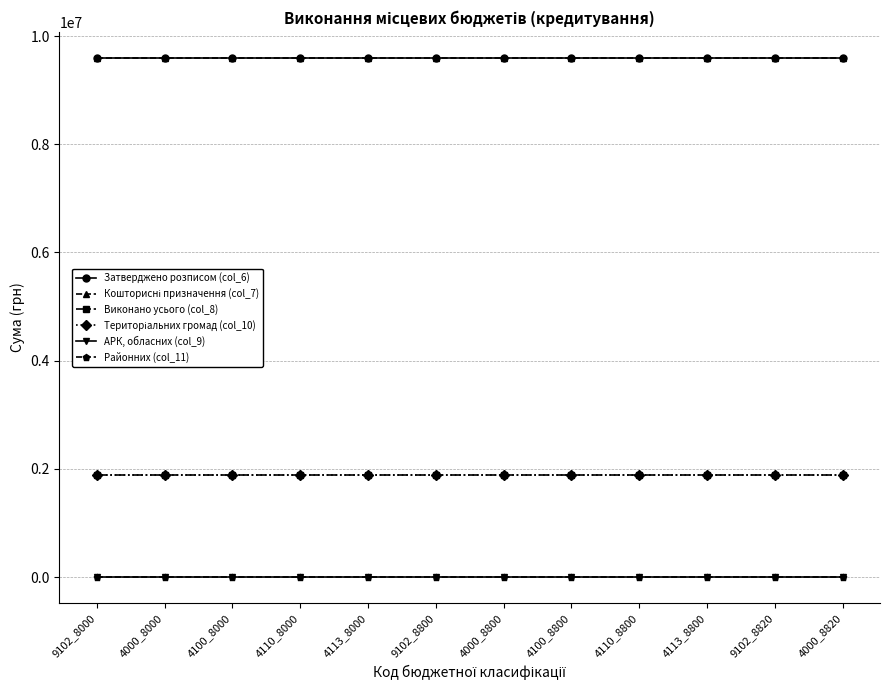

What is the greatest value displayed?

9592671